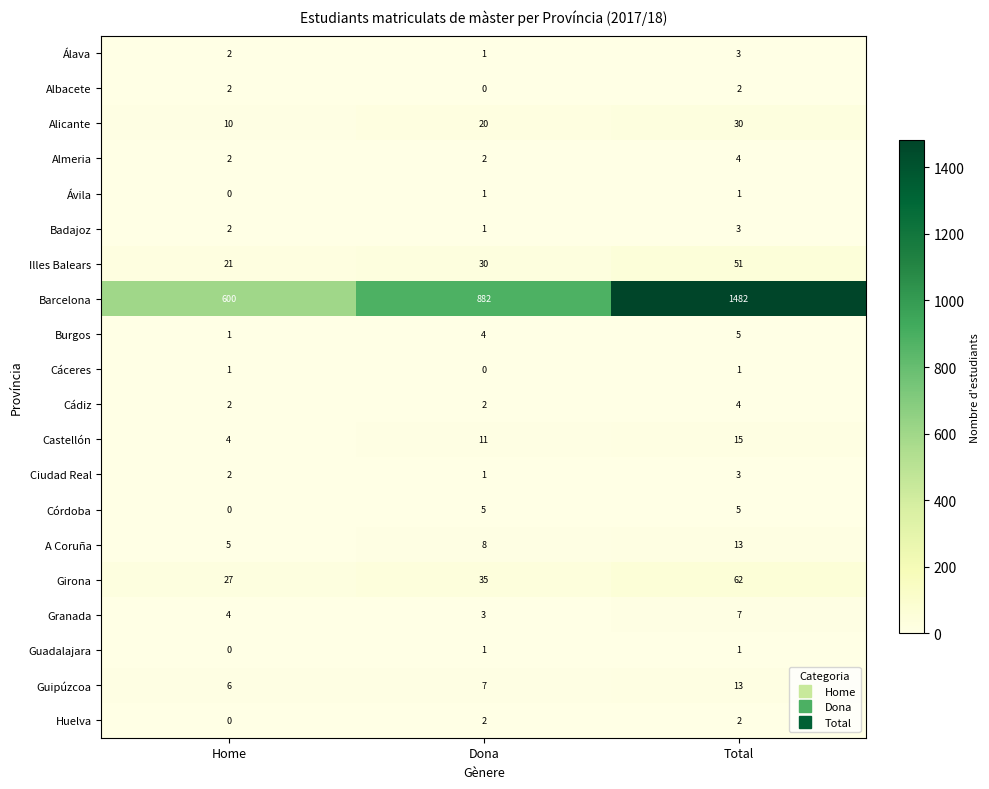

What is the average value of the Girona series?

41